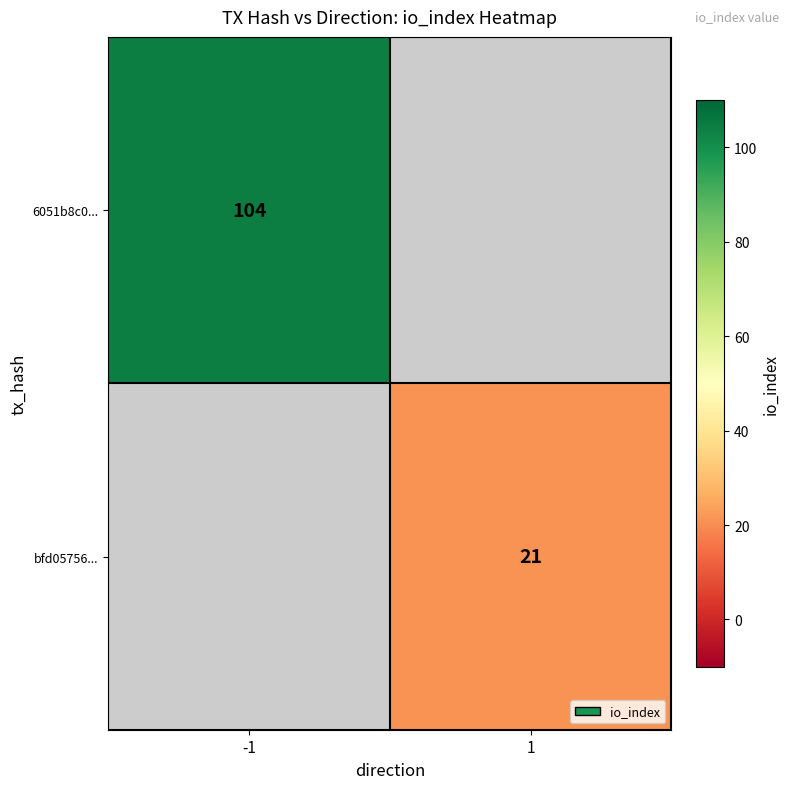

The 6051b8c0... series shows 37 at -1. True or false?

False